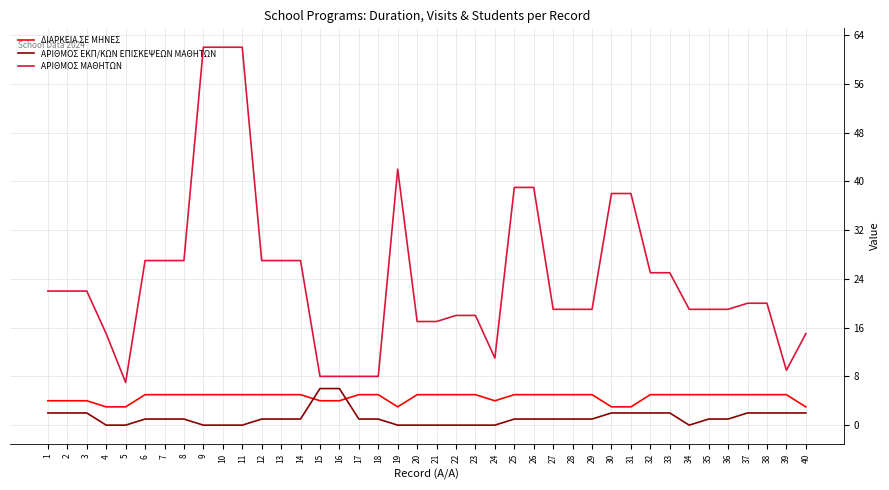

The ΑΡΙΘΜΟΣ ΕΚΠ/ΚΩΝ ΕΠΙΣΚΕΨΕΩΝ ΜΑΘΗΤΩΝ series shows 1 at 13. True or false?

True